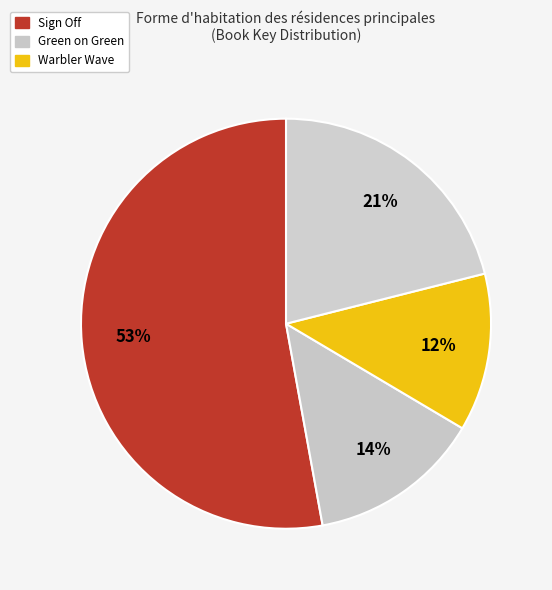

How many segments does this pie chart have?

4